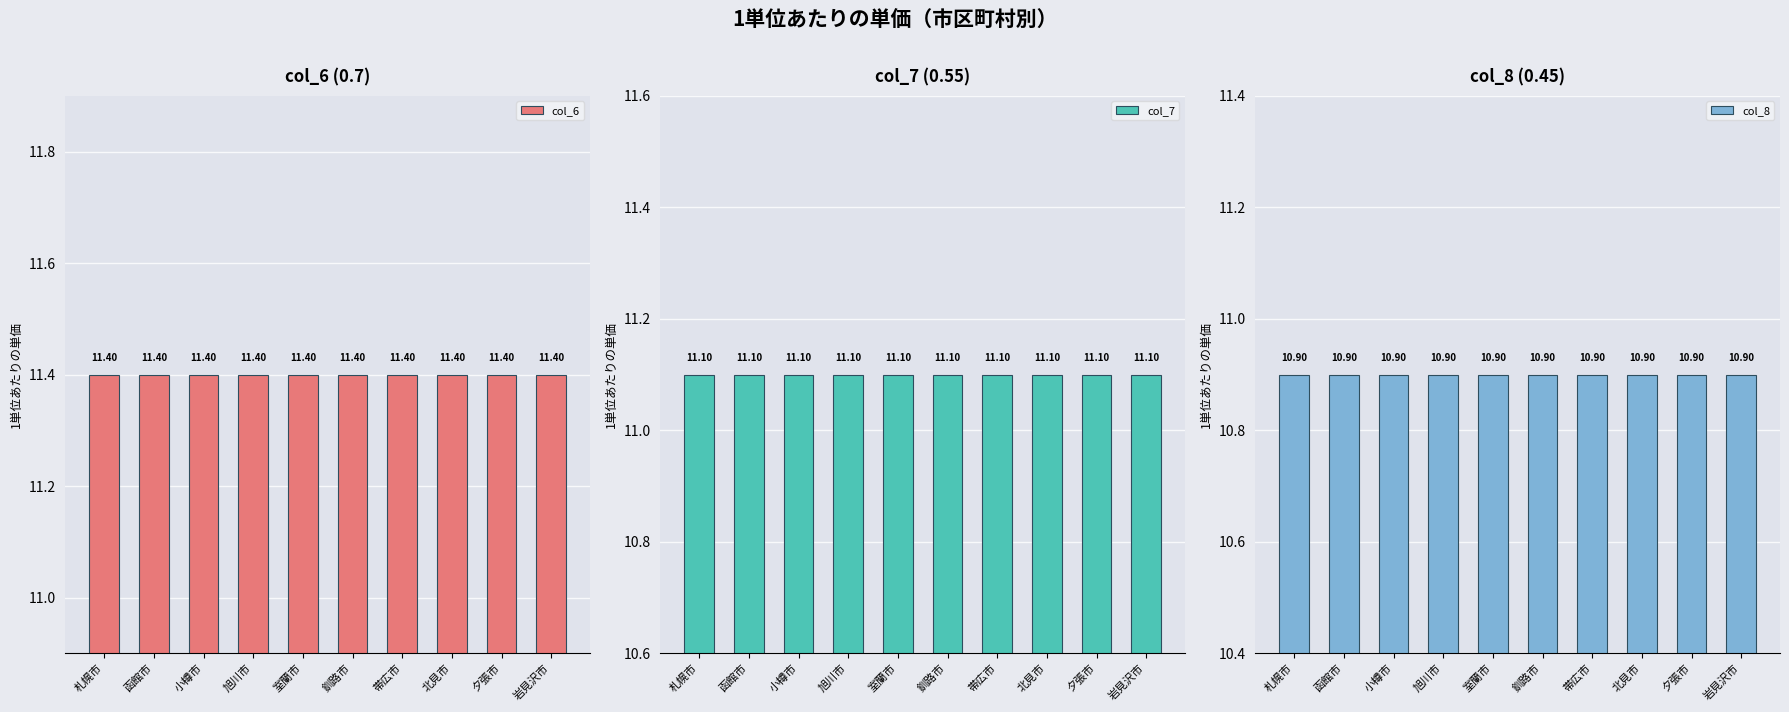

Which series changed the most between 札幌市 and 夕張市?

col_6